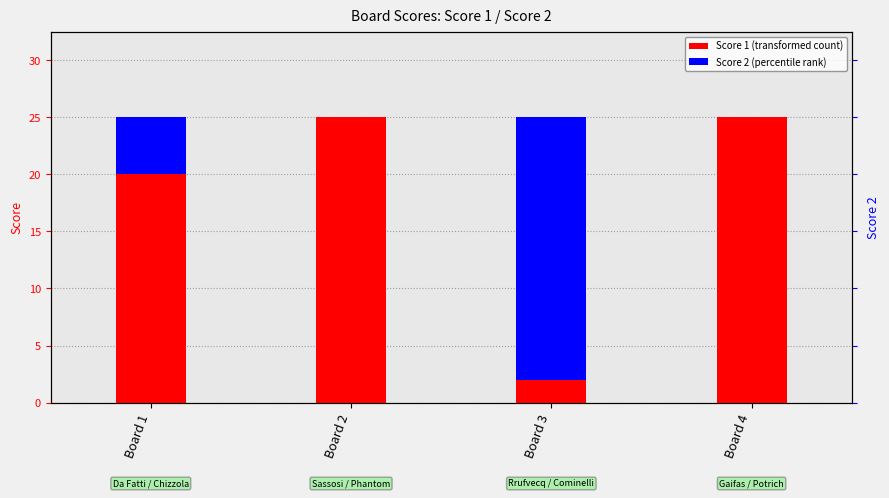

Where is Score 1 nearest to the value 13?

Board 1